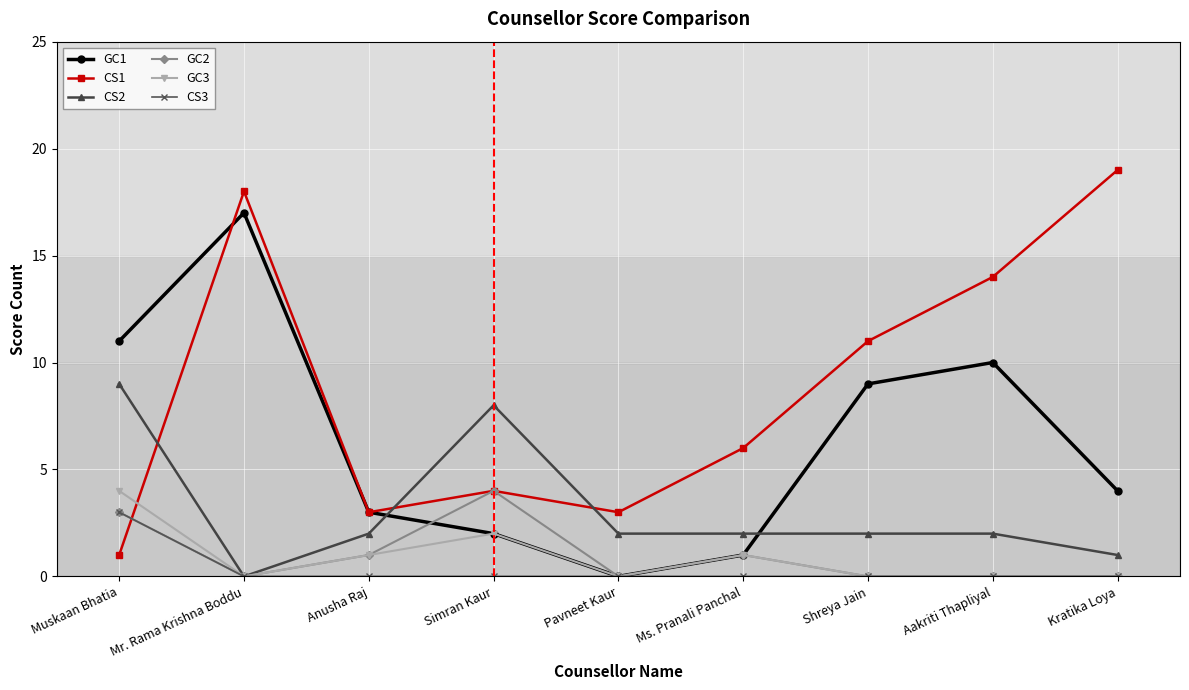

What is the sum of all GC3 values?

8